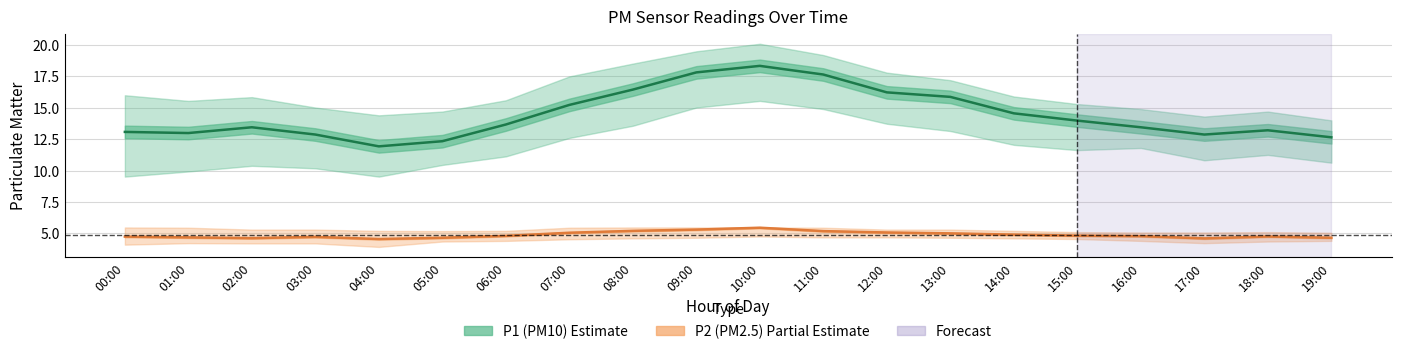

The value of P2_lower at 00:00 is 0.9. True or false?

False